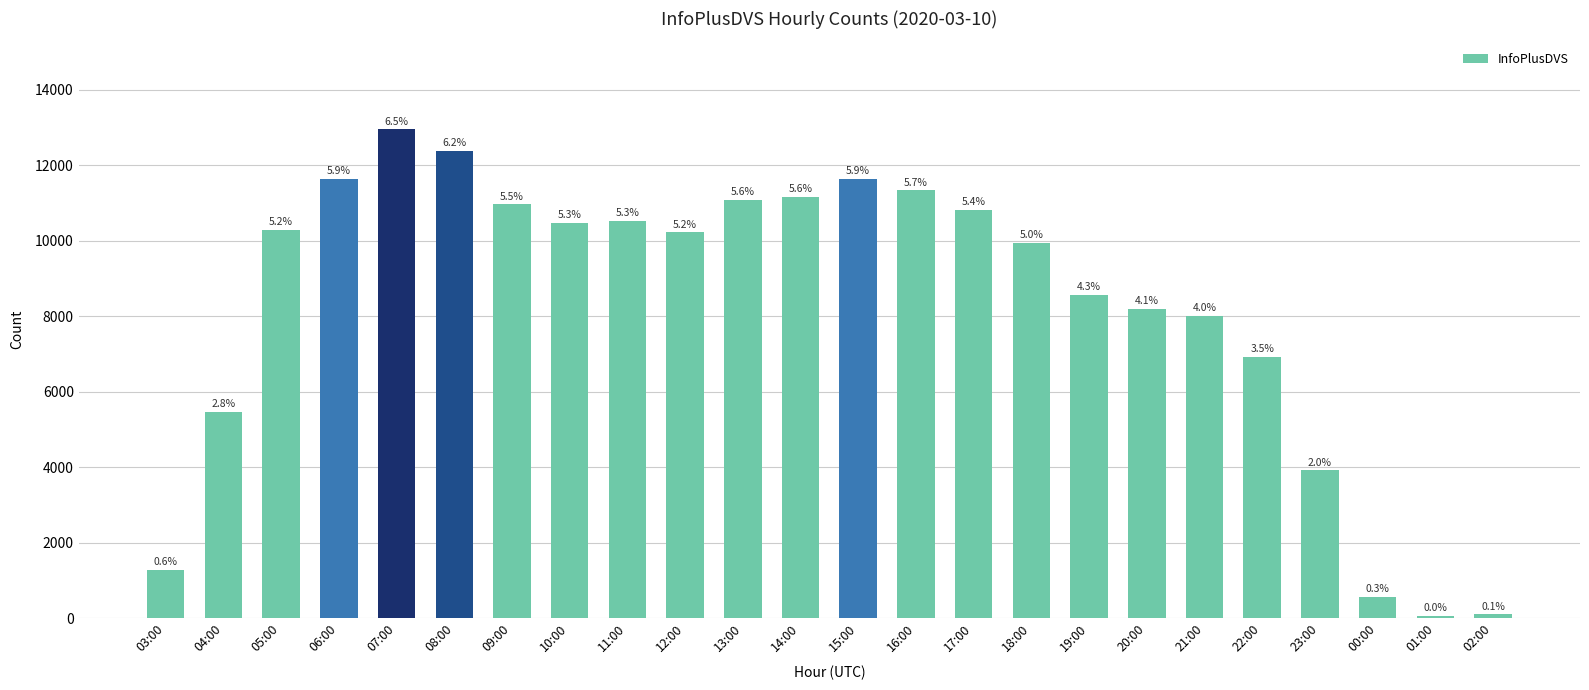

What is the smallest value displayed?

66